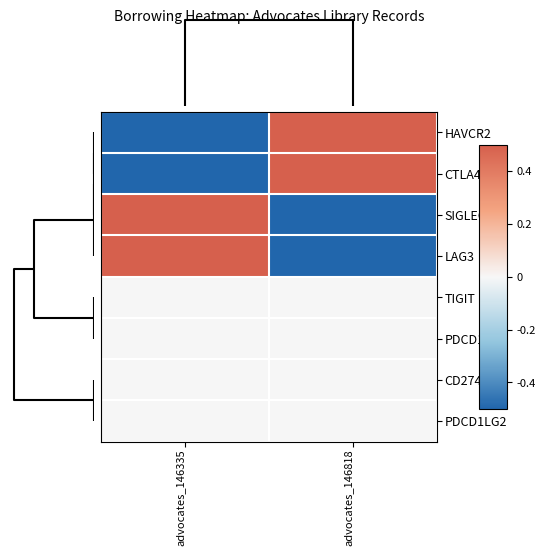

What is the maximum value shown in the chart?

0.5